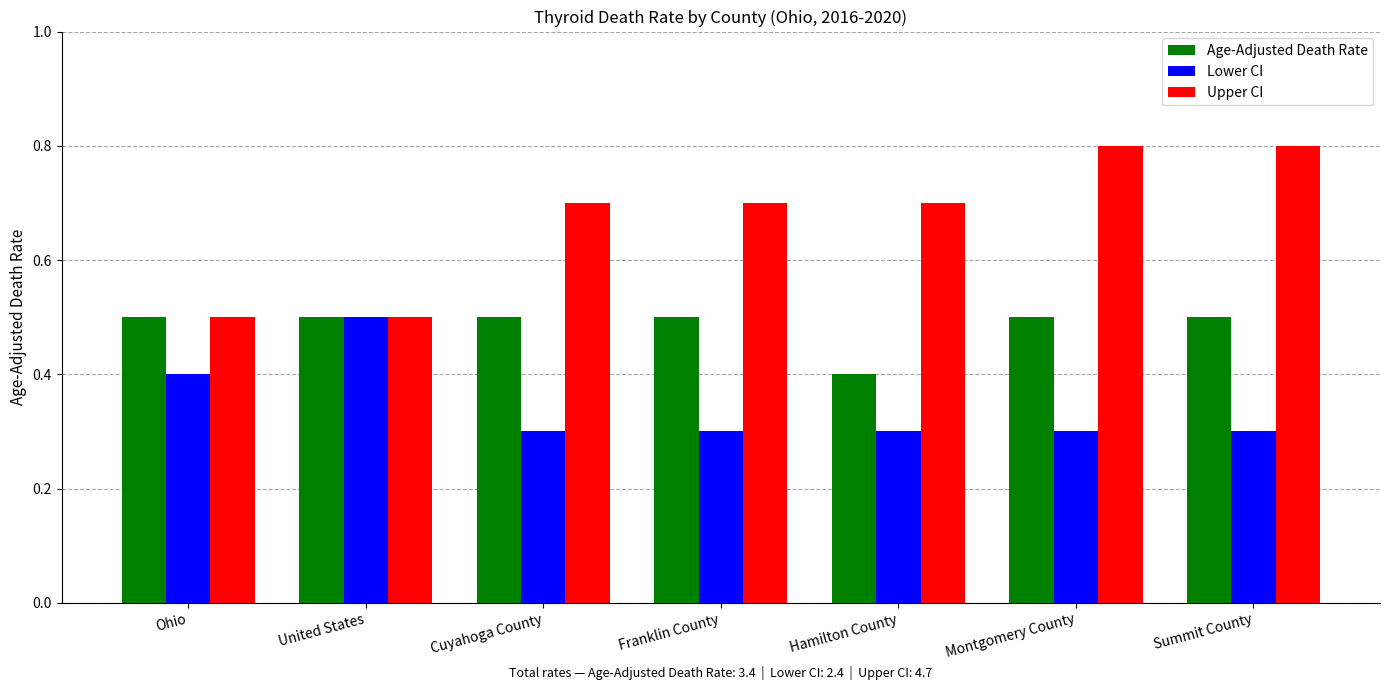

Is it true that Lower CI equals 0.5 at Summit County?

False